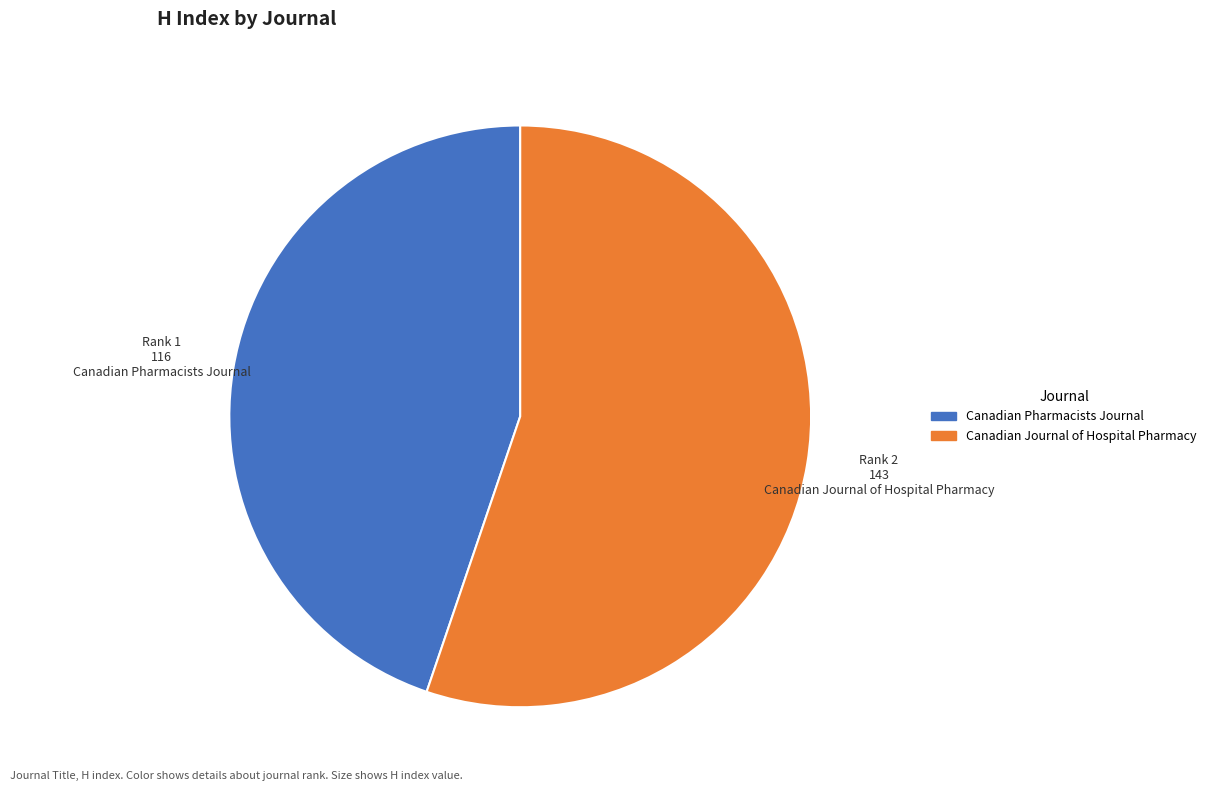

Which has a higher value, Canadian Journal of Hospital Pharmacy or Canadian Pharmacists Journal?

Canadian Journal of Hospital Pharmacy